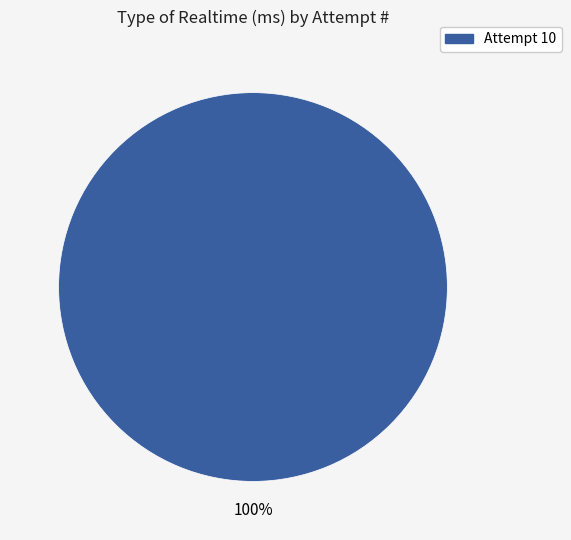

Does any single category account for the majority?

Yes